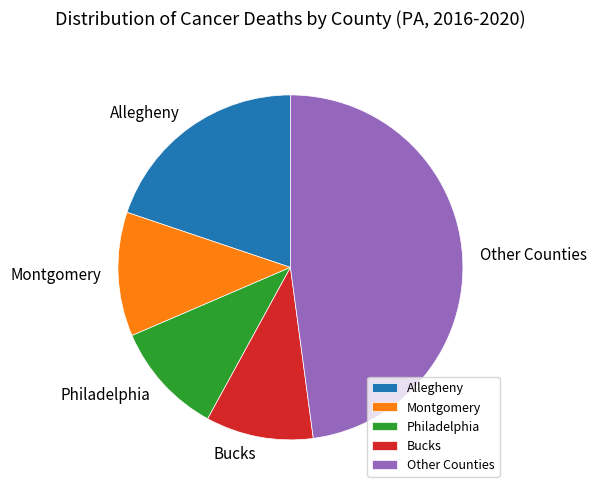

Which slice is the largest?

Other Counties